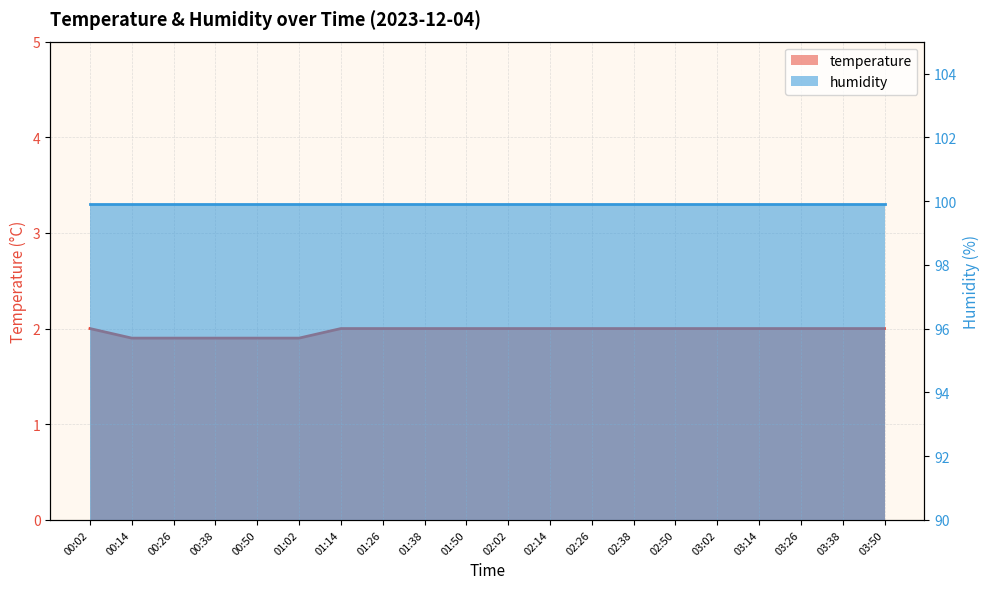

What value does the data have at 03:26?

2.0